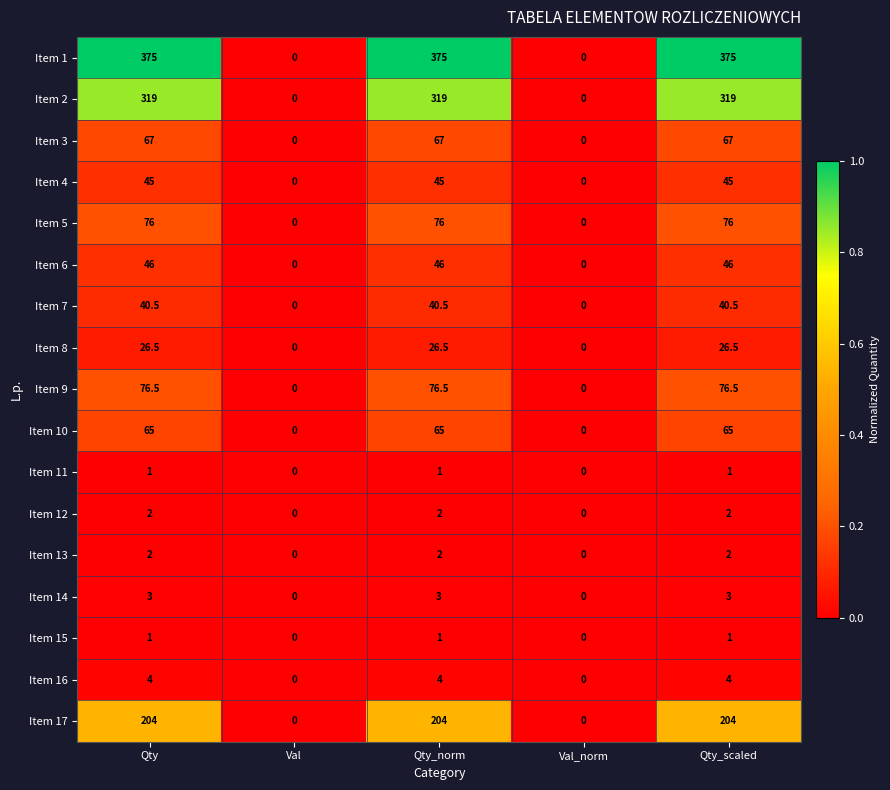

Which series has the widest spread of values?

Item 1